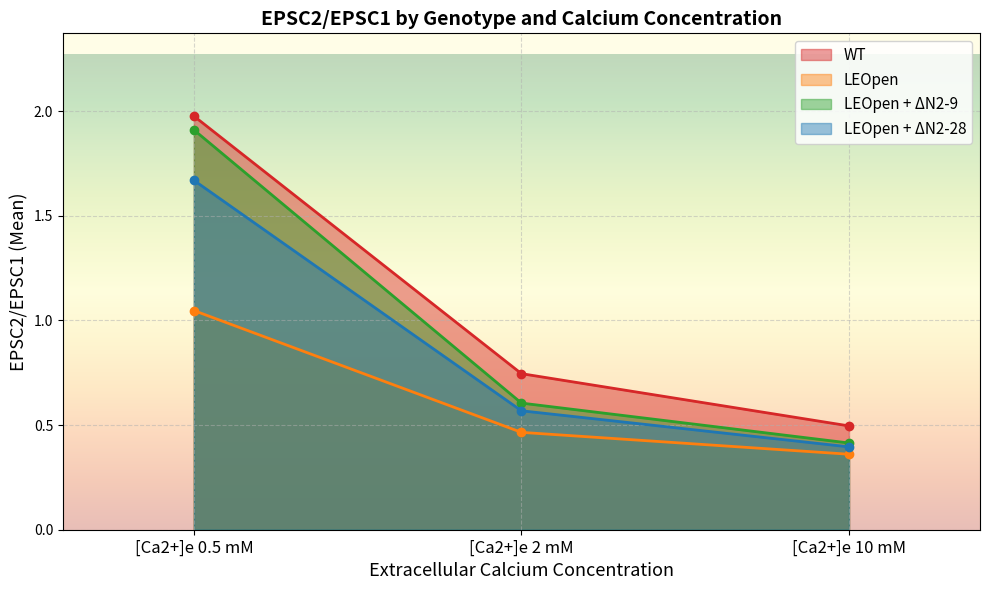

How many lines are shown in the chart?

4